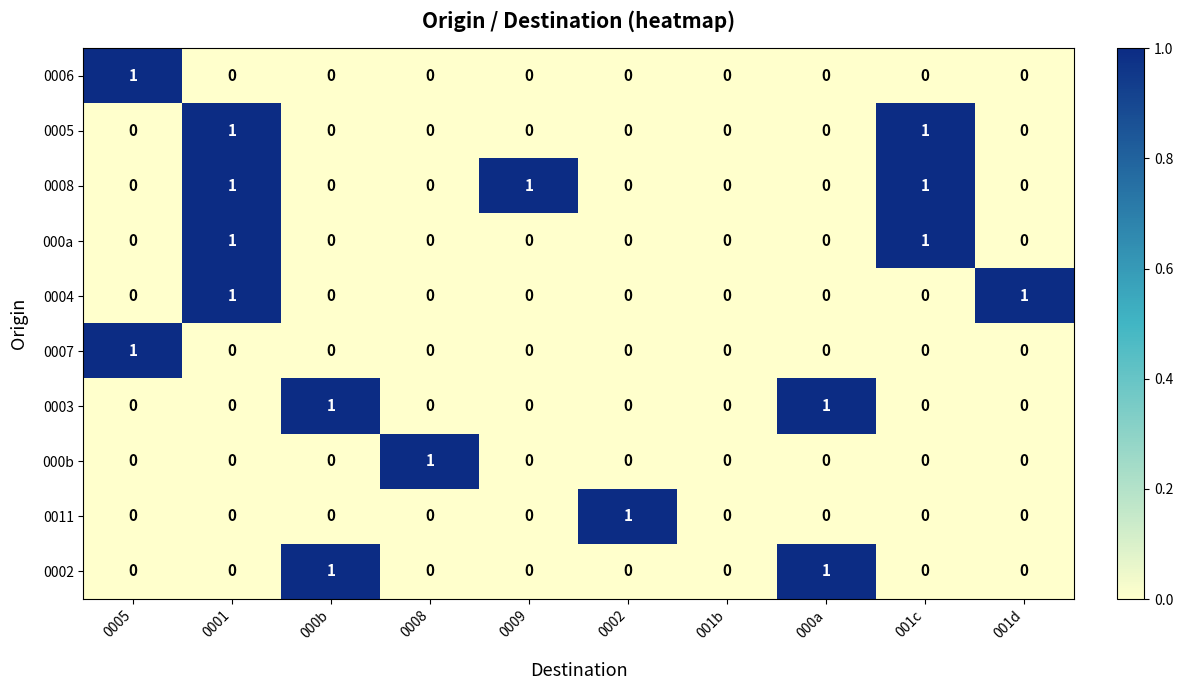

The value of 000a at 0002 is 1. True or false?

False